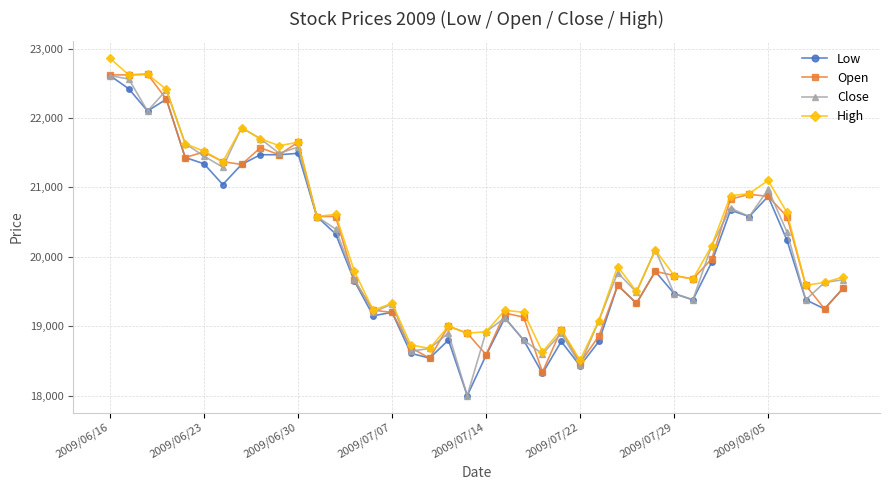

What is the lowest value of the Close series?

18000